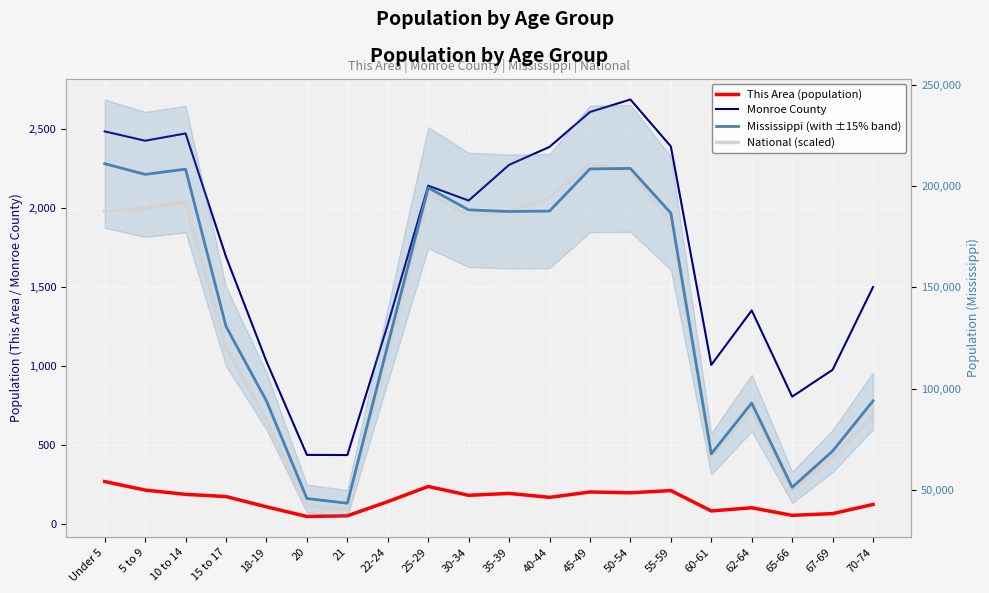

At how many categories does at least one series exceed 94243?

12